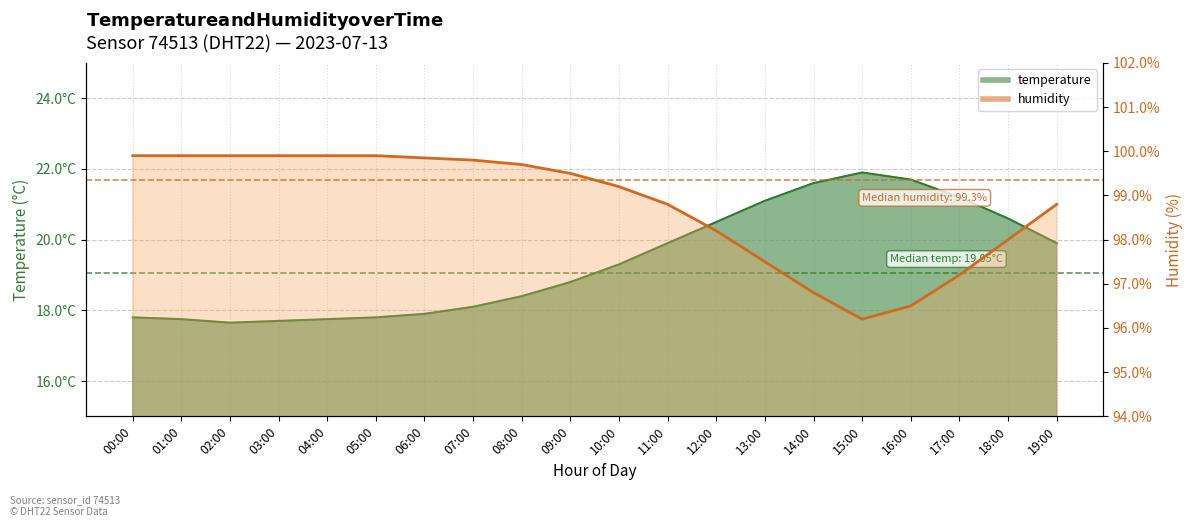

How many data points in humidity are less than 99?

9